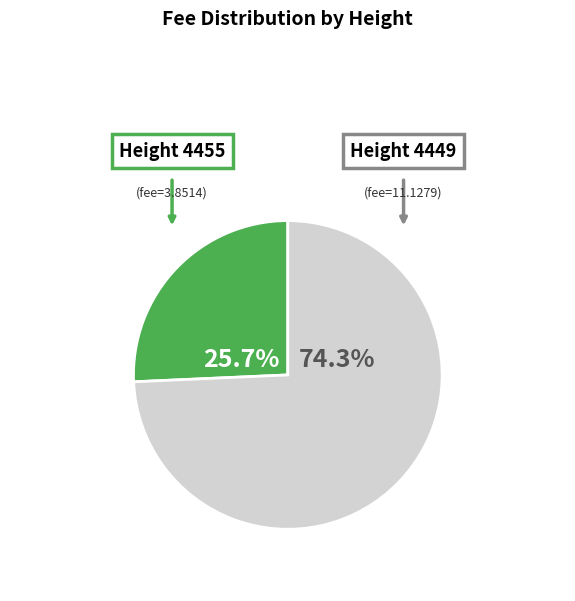

Which slice represents more than half of the pie?

Height 4449